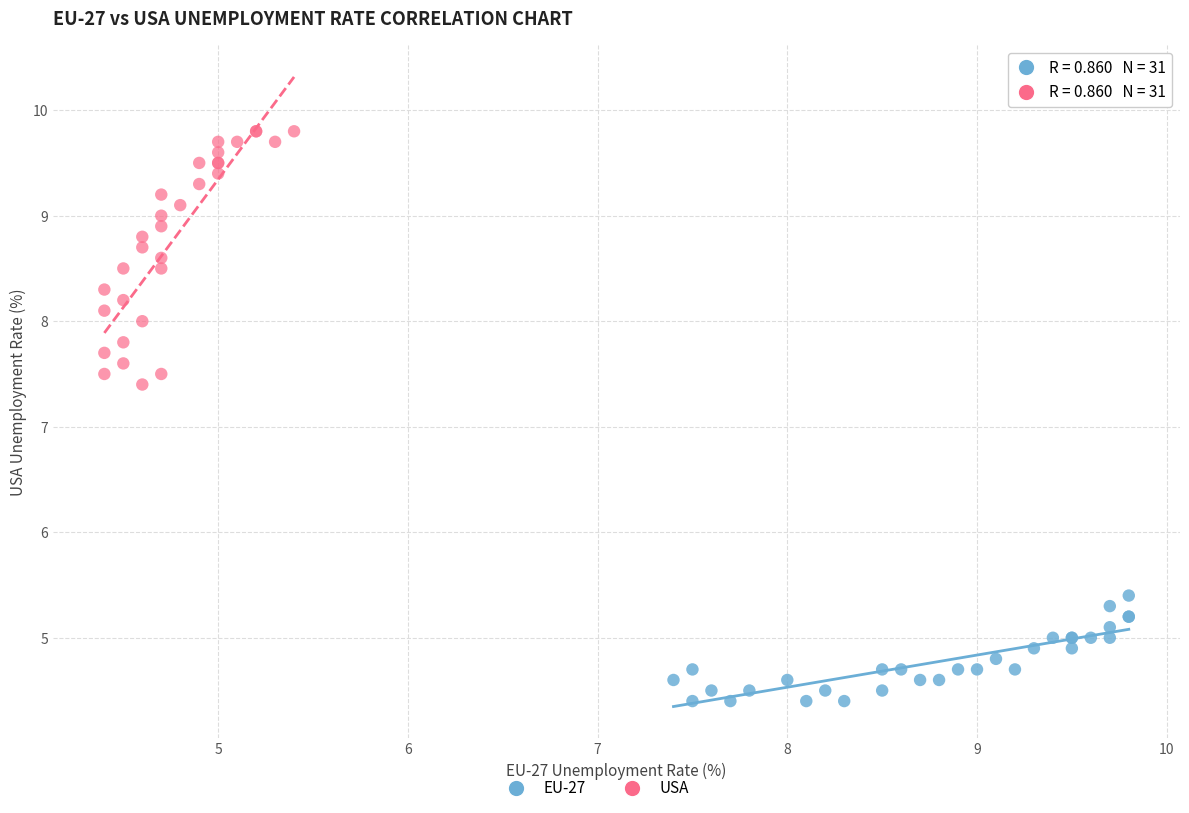

Which series has the widest spread of Y values?

USA